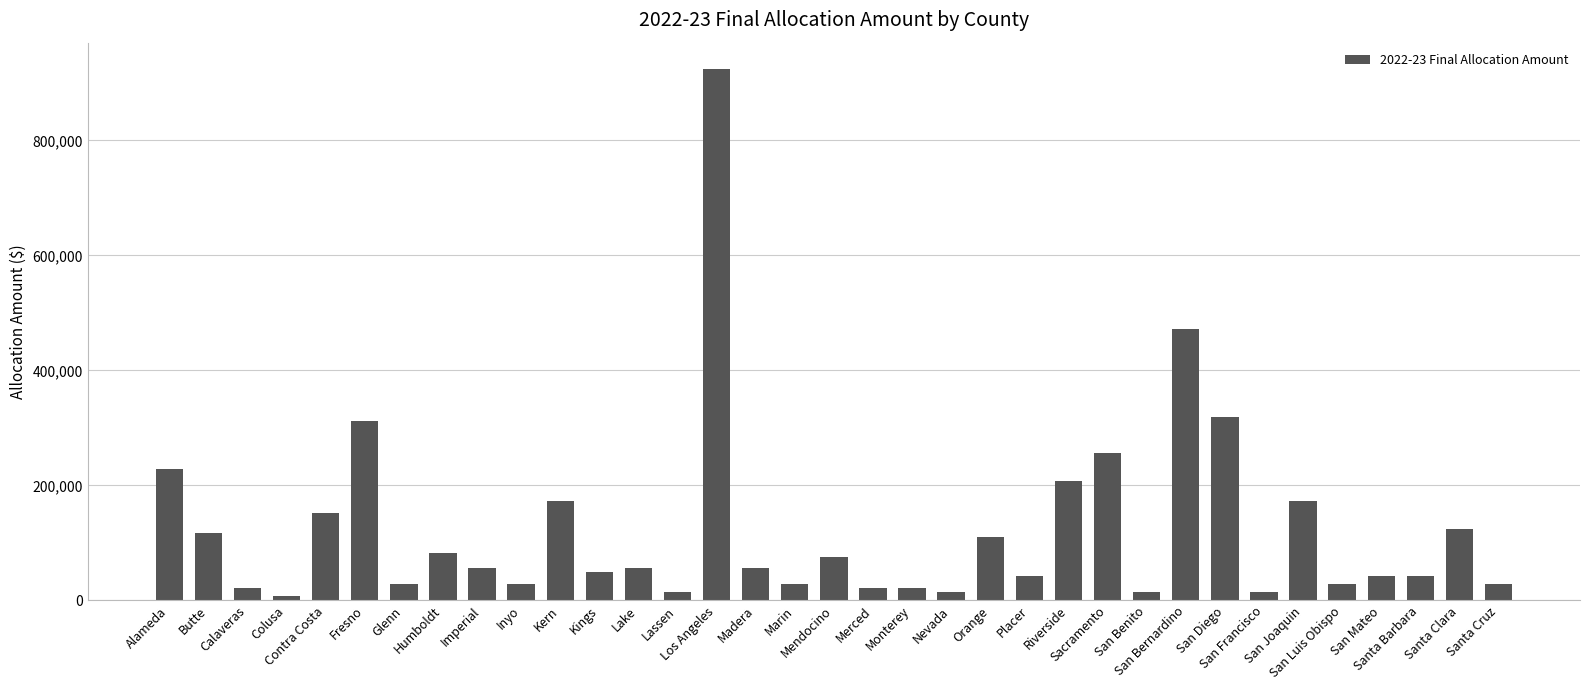

Reading right to left, transcribe all the data shown in this chart.

Santa Cruz=27778	Santa Clara=125000	Santa Barbara=41667	San Mateo=41667	San Luis Obispo=27778	San Joaquin=173611	San Francisco=13889	San Diego=319444	San Bernardino=472222	San Benito=13889	Sacramento=256944	Riverside=208333	Placer=41667	Orange=111111	Nevada=13889	Monterey=20833	Merced=20833	Mendocino=76389	Marin=27778	Madera=55556	Los Angeles=923610	Lassen=13889	Lake=55556	Kings=48611	Kern=173611	Inyo=27778	Imperial=55556	Humboldt=83333	Glenn=27778	Fresno=312500	Contra Costa=152778	Colusa=6944	Calaveras=20833	Butte=118056	Alameda=229167